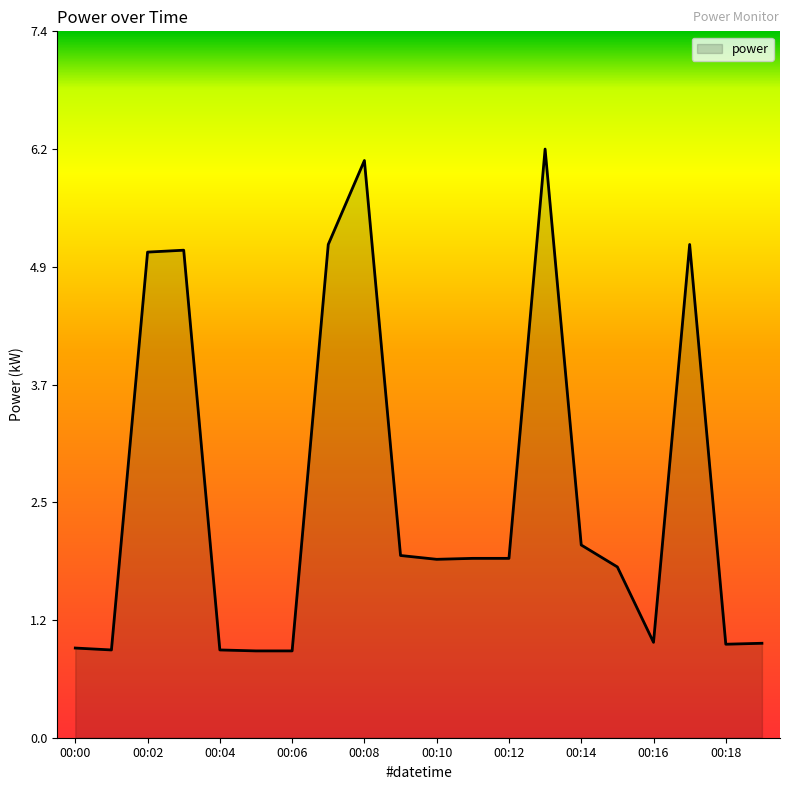

What is the greatest value displayed?

6.2